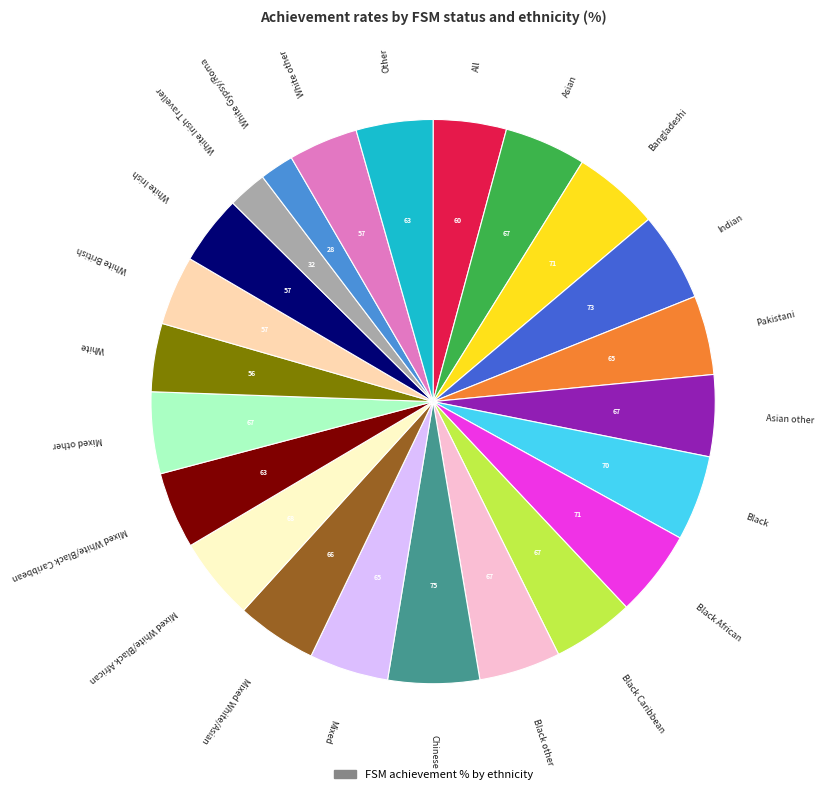

How many segments does this pie chart have?

23